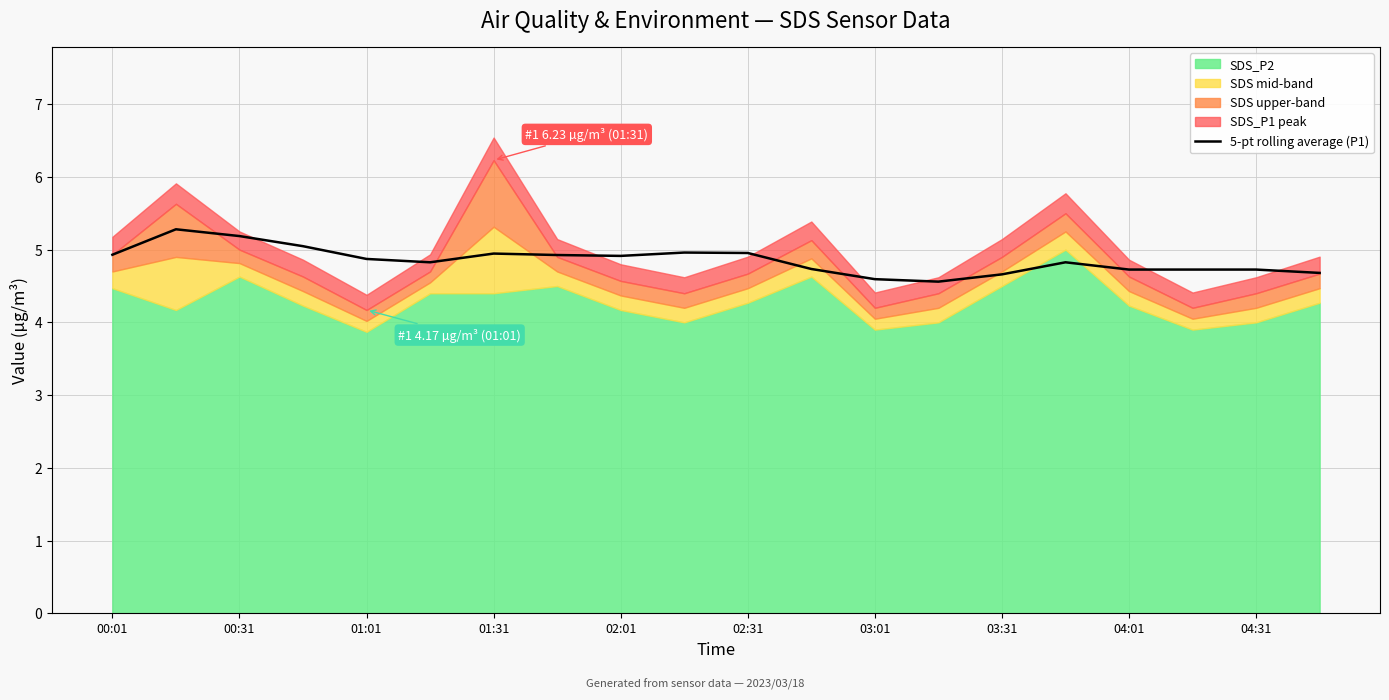

Where is the data nearest to the value 4?

13